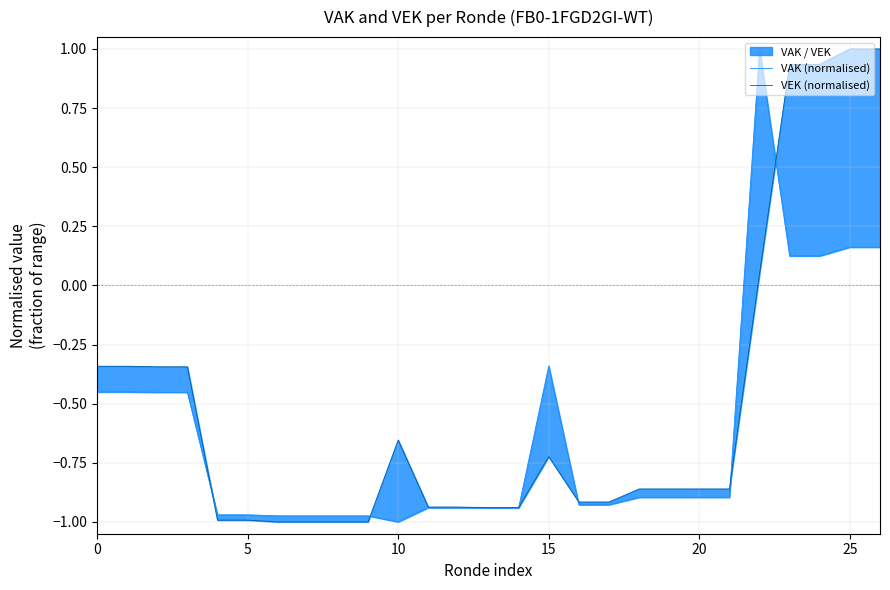

After their last crossing, which series has the higher values: VEK (normalised) or VAK (normalised)?

VEK (normalised)